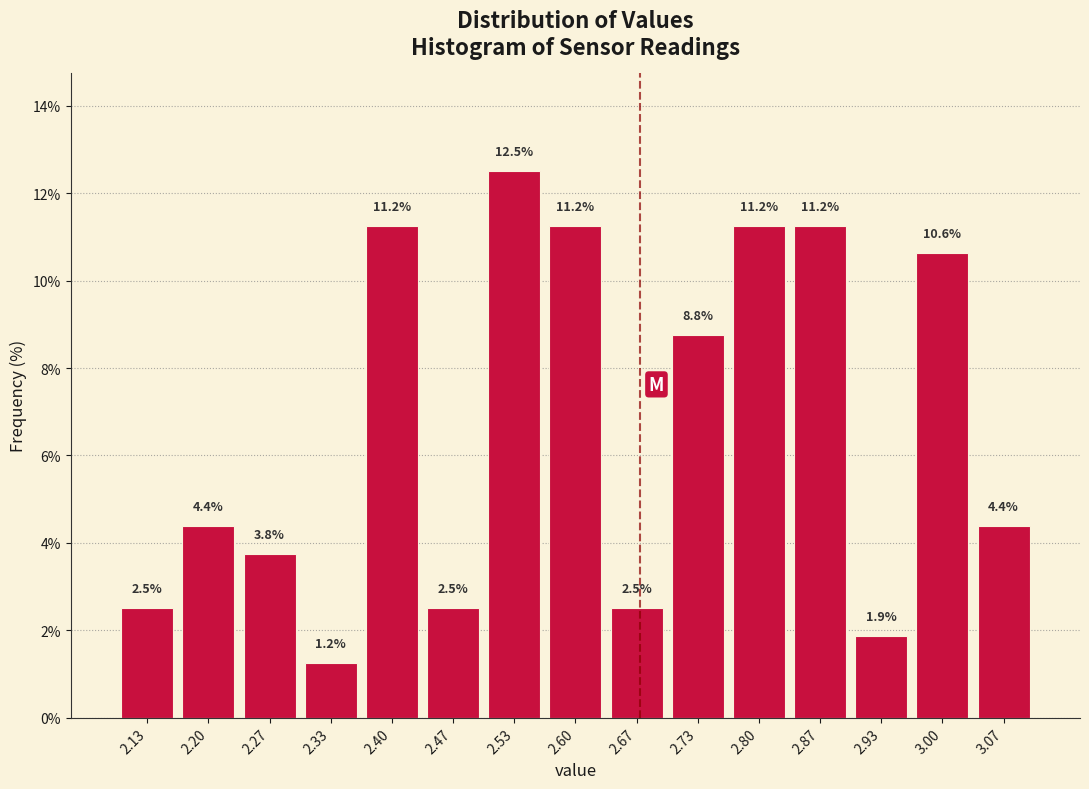

Which range on the x-axis has the tallest bar?

2.50 to 2.57